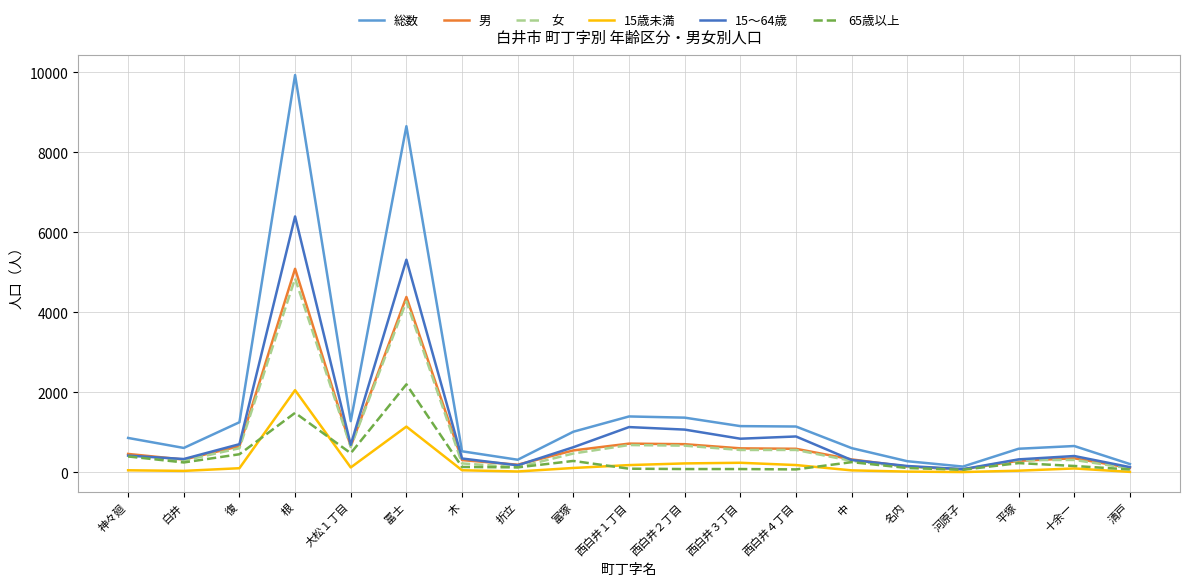

Which category has the highest value across all series?

根